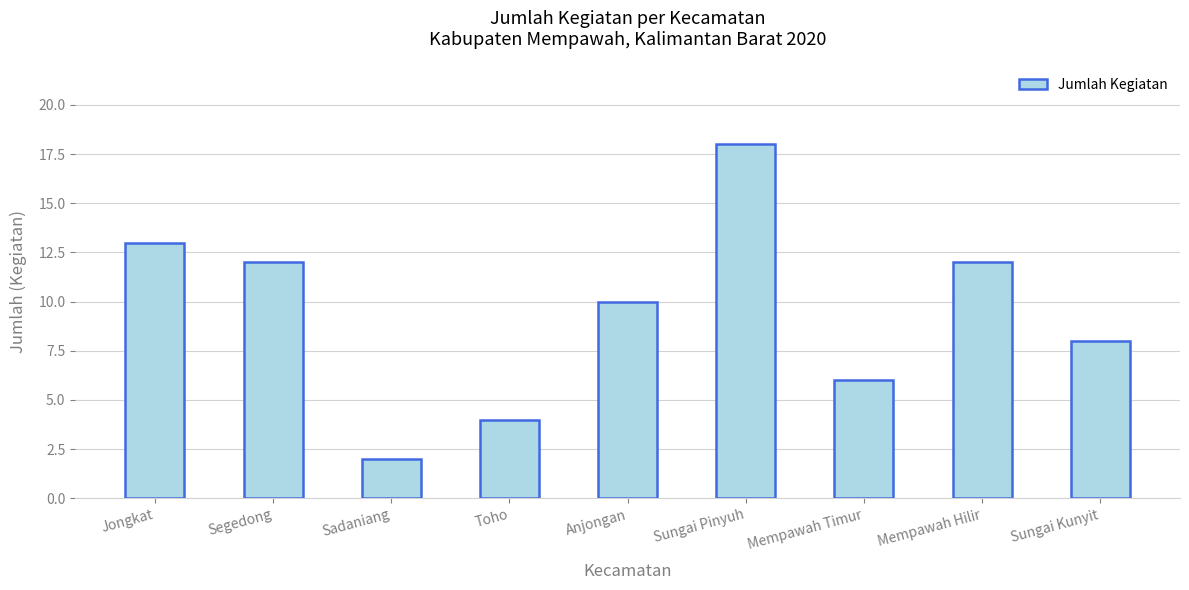

How many values are below 10?

4